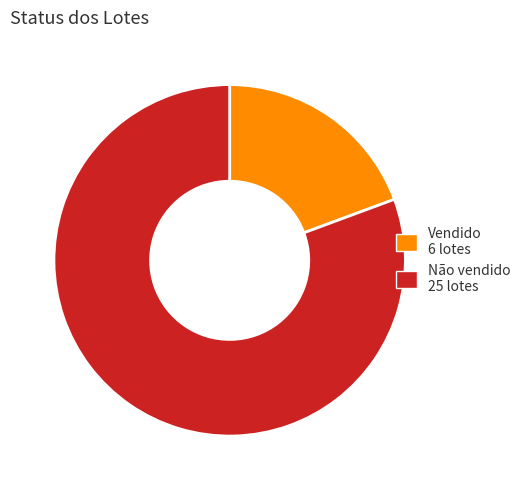

Is it true that Não vendido is 81% of the pie?

True